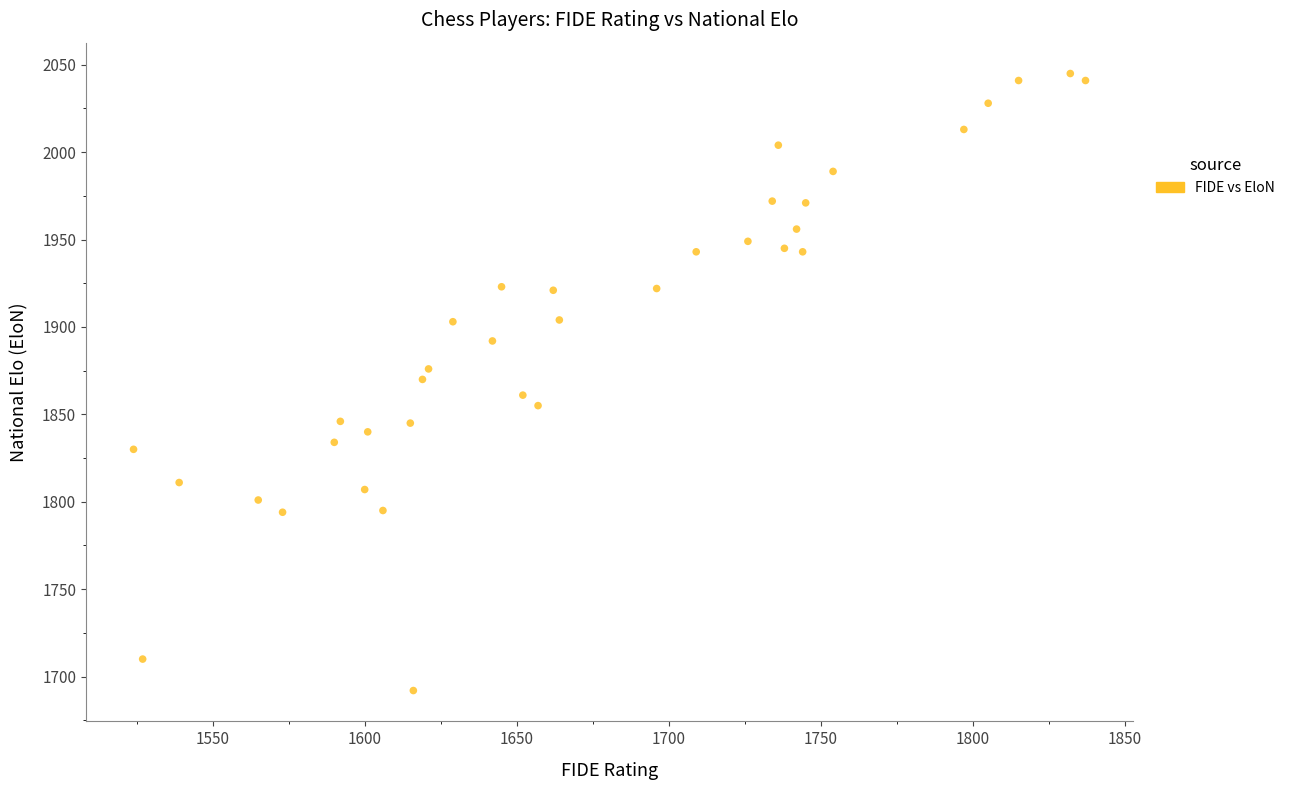

What is the range of Y values (max minus min)?

353